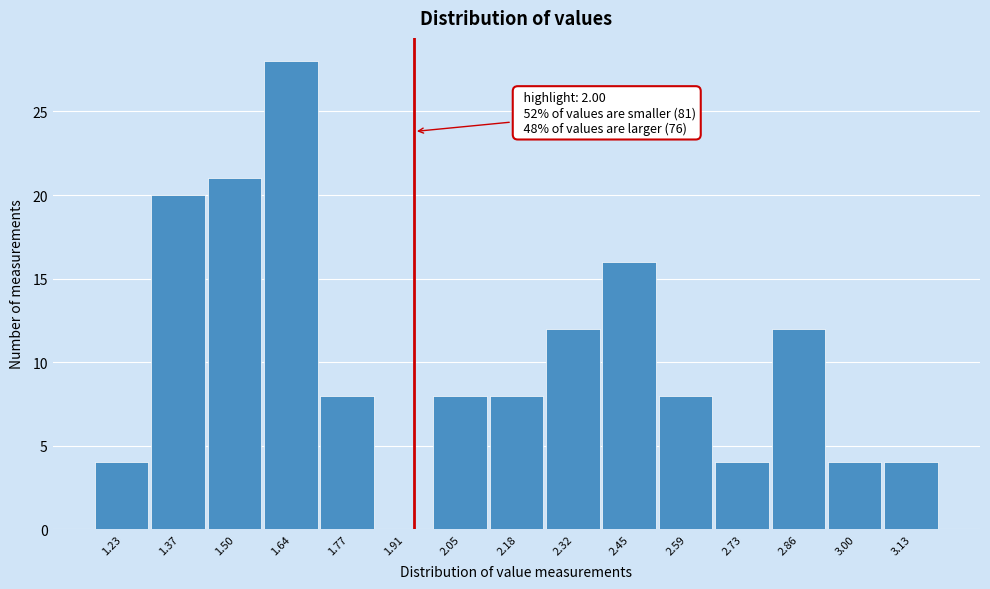

Reading left to right, what are all the values shown in this chart?

1.23=4	1.37=20	1.50=21	1.64=28	1.77=8	1.91=0	2.05=8	2.18=8	2.32=12	2.45=16	2.59=8	2.73=4	2.86=12	3.00=4	3.13=4